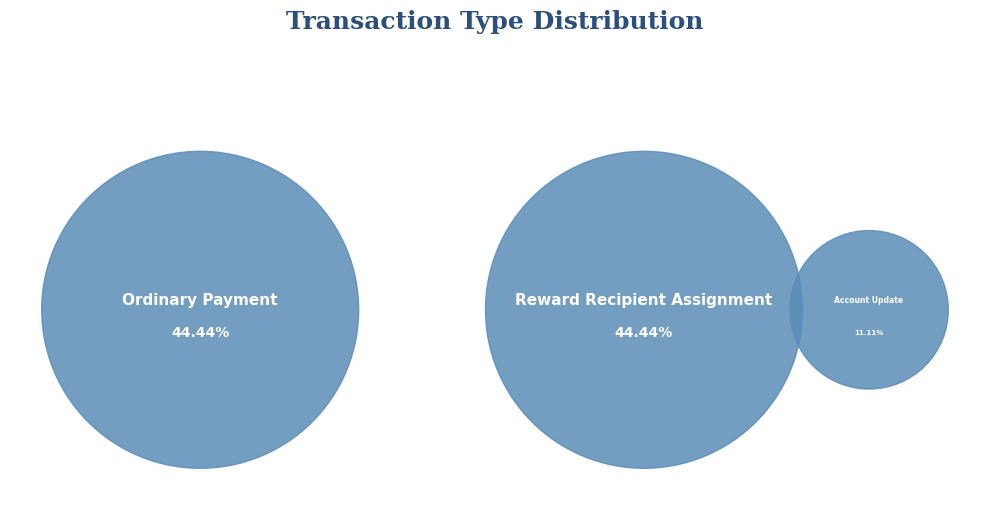

What portion of the pie excludes Account Update?

88.9%